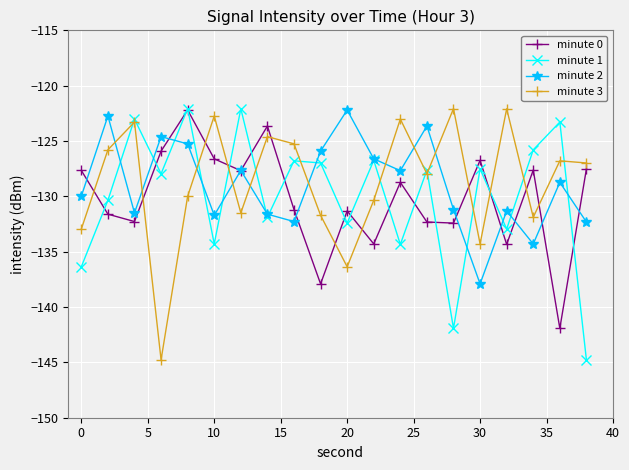

True or false: minute 2 and minute 3 intersect in this chart.

True